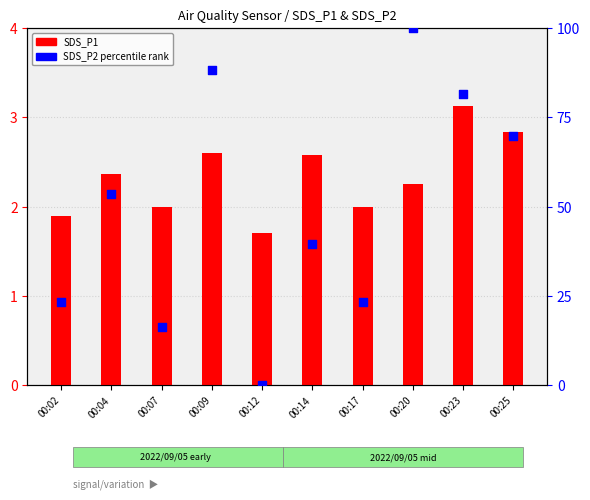

What are all the series names shown in the legend?

SDS_P1, SDS_P2 (percentile)